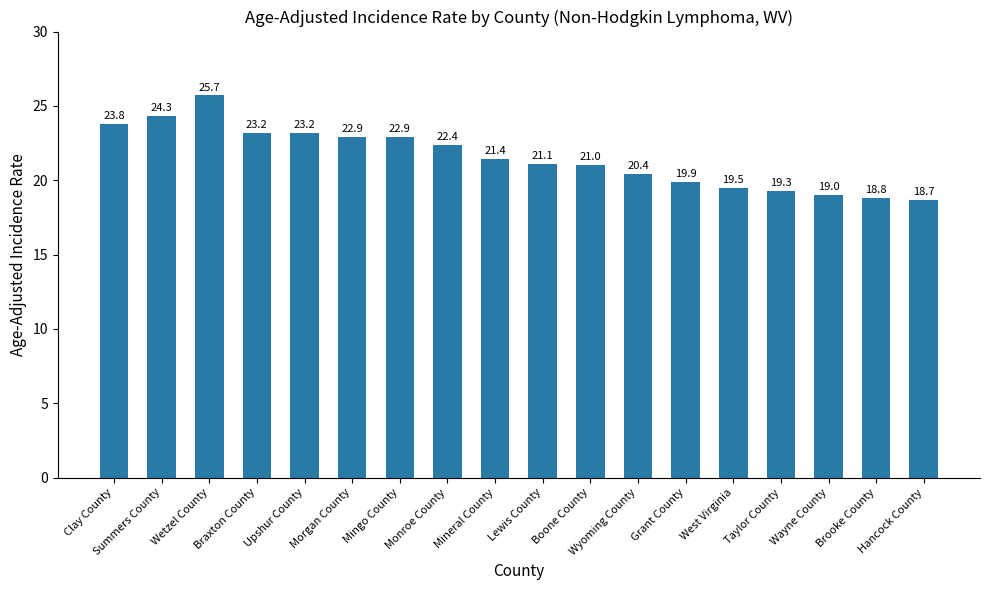

What is the difference between the values at West Virginia and Hancock County?

0.8